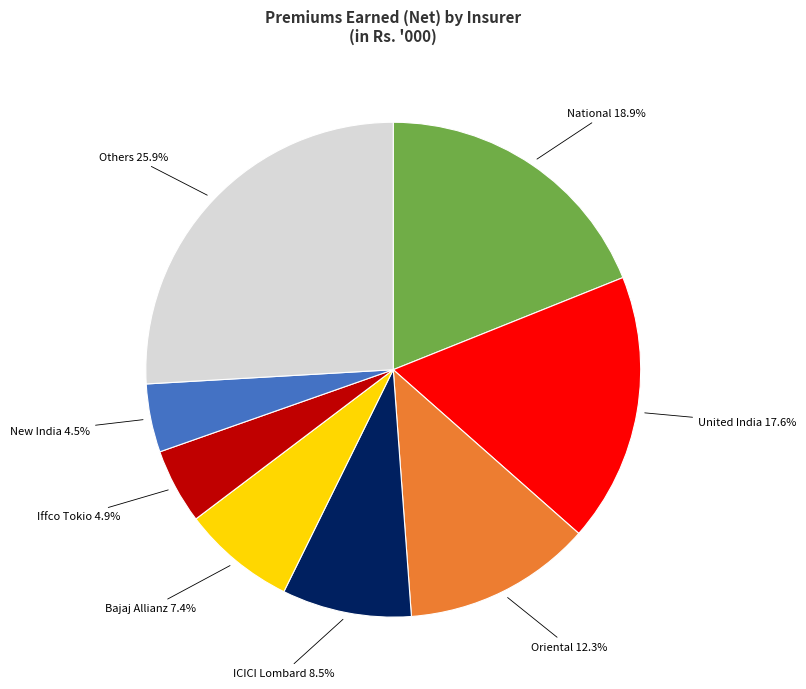

How many slices are in this pie chart?

8